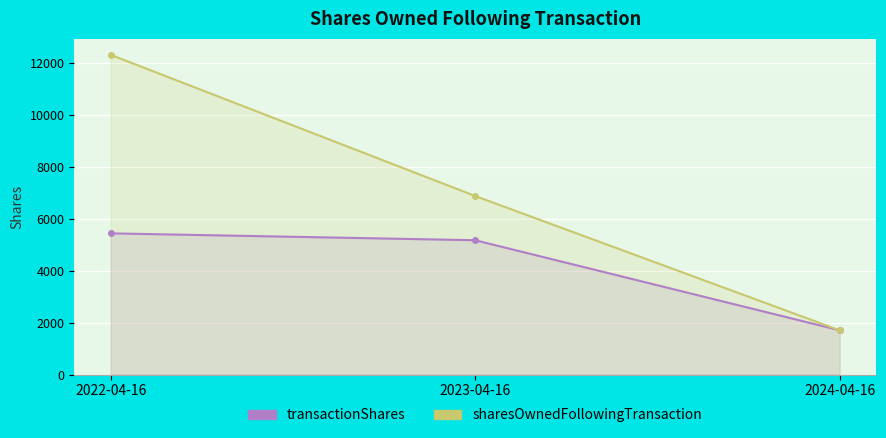

Is the value of sharesOwnedFollowingTransaction at 2024-04-16 greater than the value of transactionShares at 2024-04-16?

No